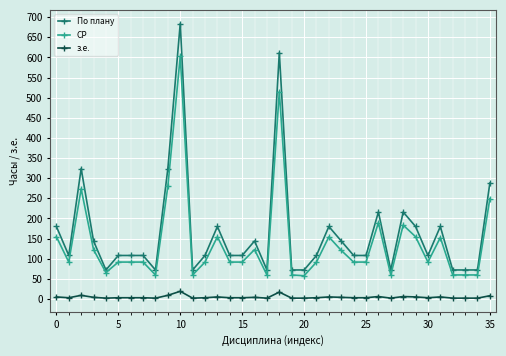

What is the sum of all По плану values?

5904.0